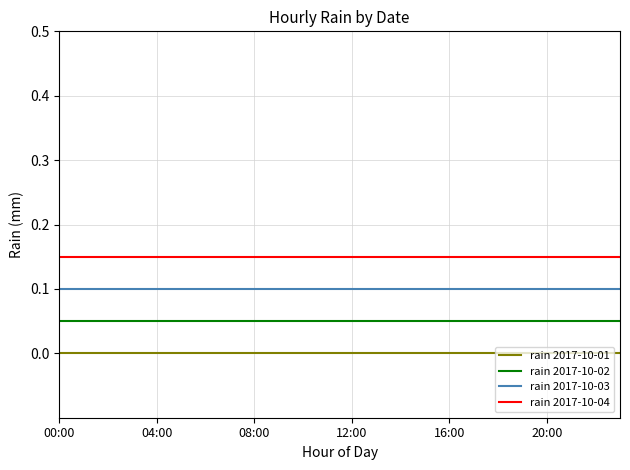

Is this an area chart (filled region under the line)?

No